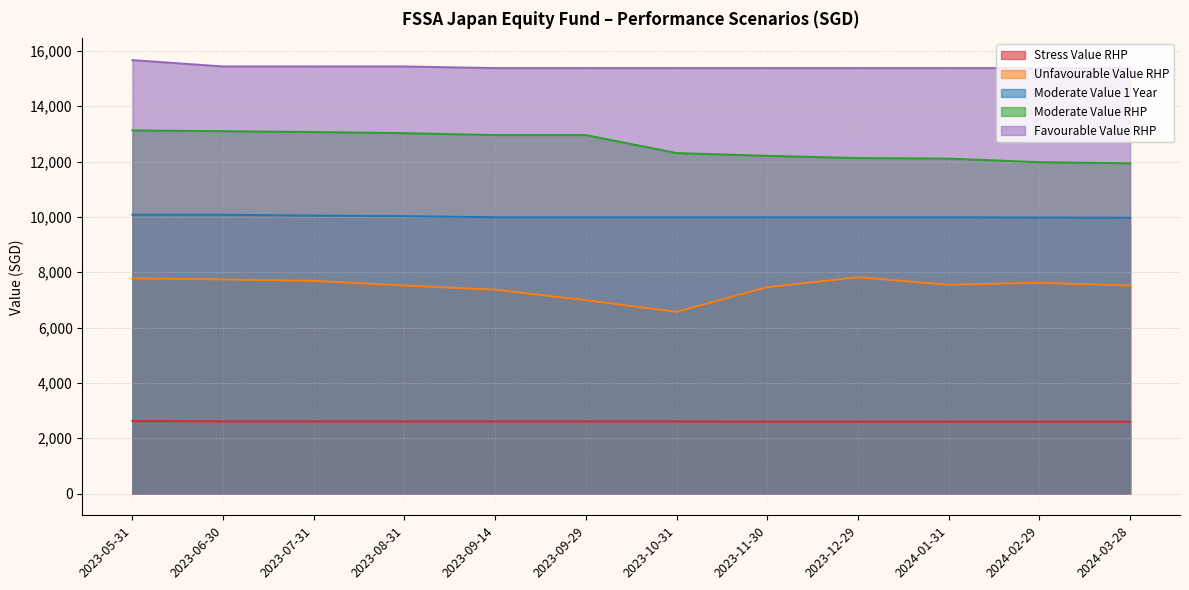

Reading left to right, extract all data points from this chart.

Stress Value RHP: 2620	2610	2610	2610	2610	2610	2610	2600	2600	2600	2600	2600
Unfavourable Value RHP: 7780	7740	7690	7520	7370	6990	6570	7460	7820	7550	7620	7520
Moderate Value 1 Year: 10080	10080	10050	10030	9990	9990	9990	9990	9990	9990	9980	9970
Moderate Value RHP: 13130	13100	13070	13030	12960	12960	12310	12210	12130	12110	11980	11940
Favourable Value RHP: 15670	15440	15440	15440	15380	15380	15380	15380	15380	15380	15380	15380